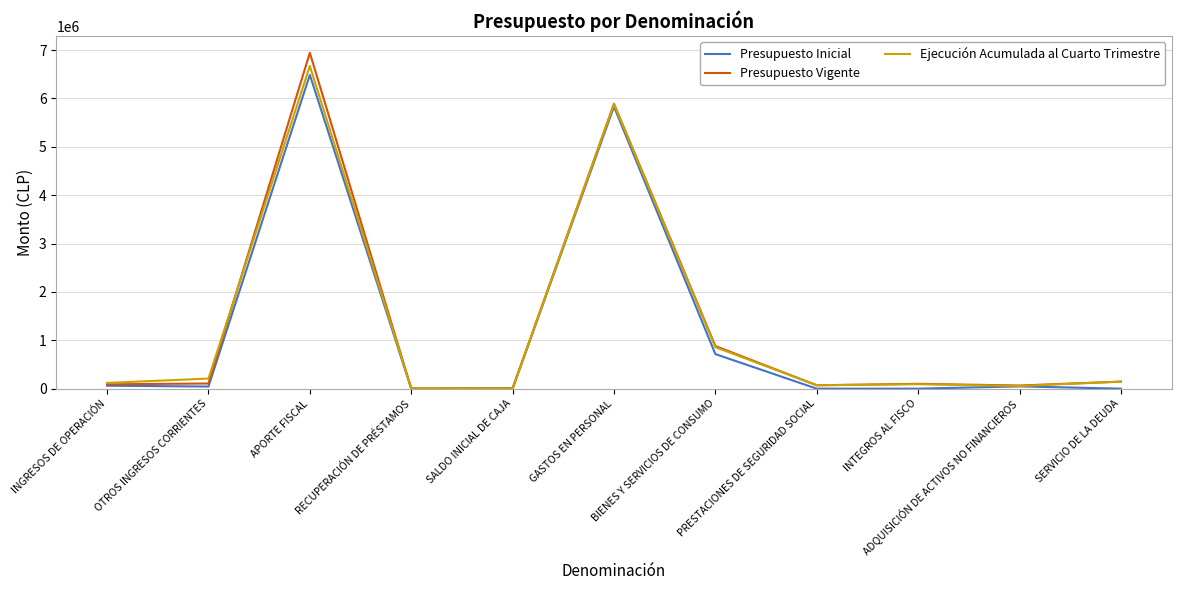

What is the highest value of the Presupuesto Inicial series?

6487049